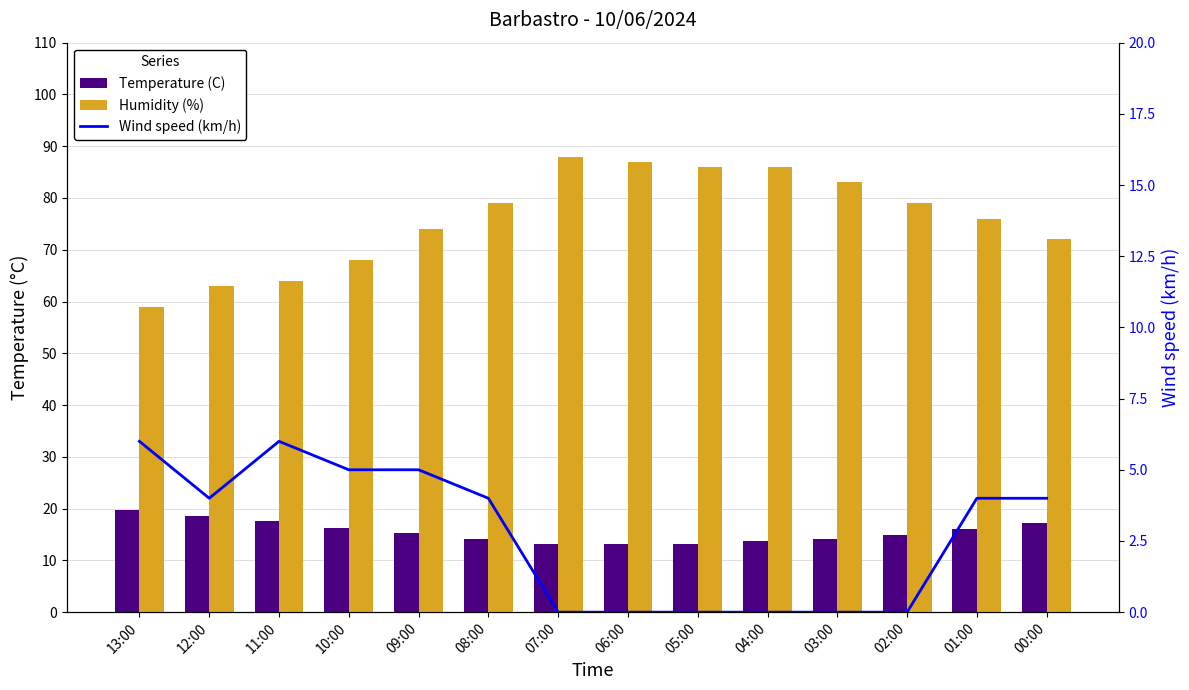

How many values in the Humidity (%) series exceed 79?

5